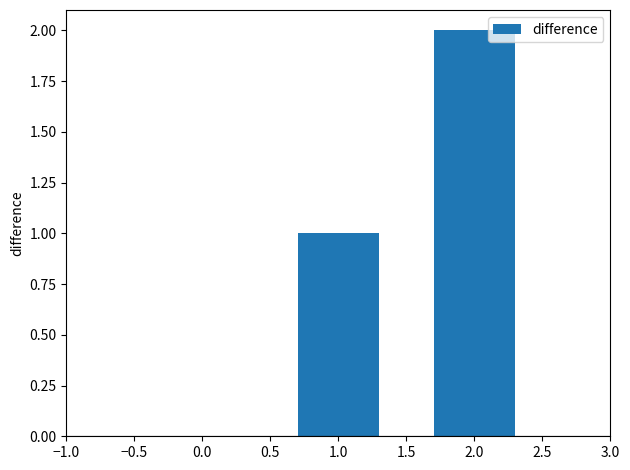

Reading right to left, transcribe all the data shown in this chart.

2	1